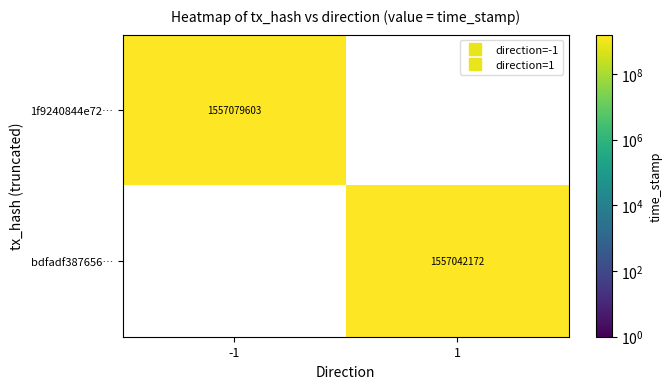

What is the greatest value displayed?

1557079603